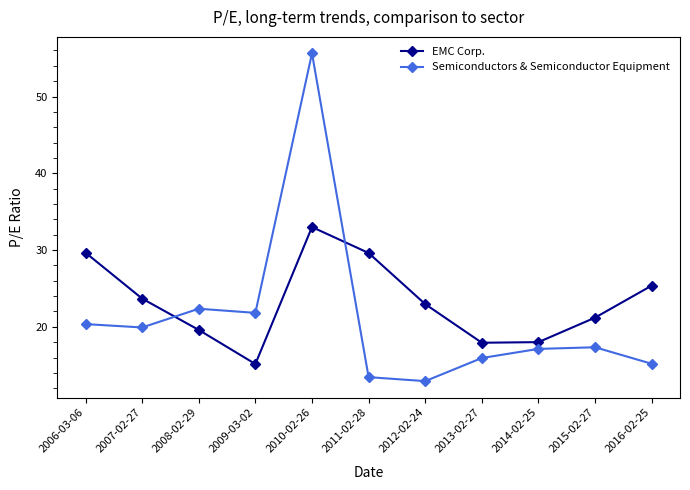

Where is the first local minimum for EMC Corp.?

2009-03-02